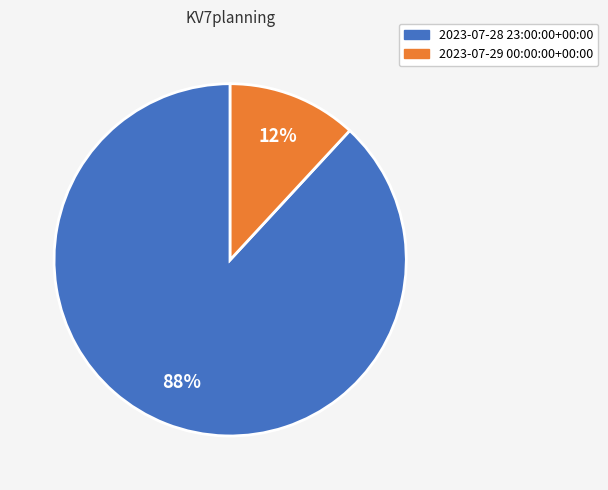

The 2023-07-28 23:00:00+00:00 slice represents 88% of the pie. True or false?

True